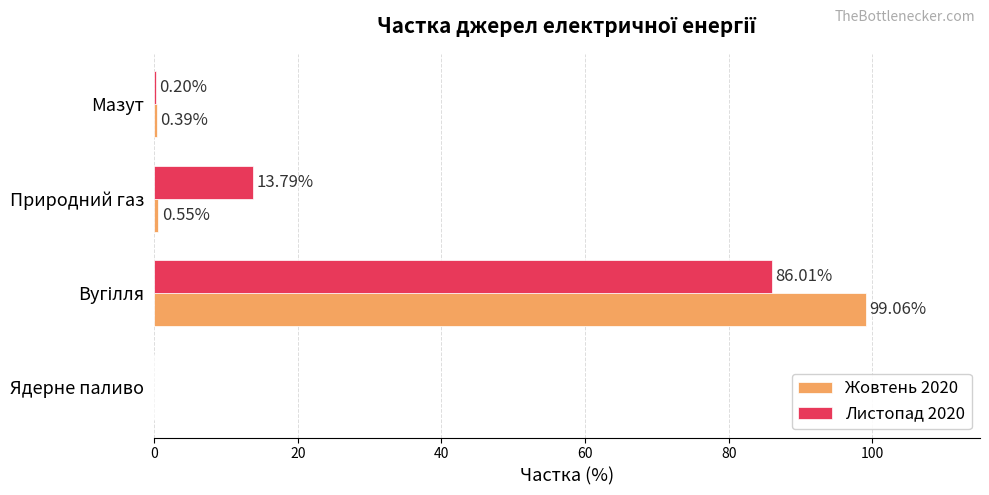

How many values in Жовтень 2020 are above zero?

3